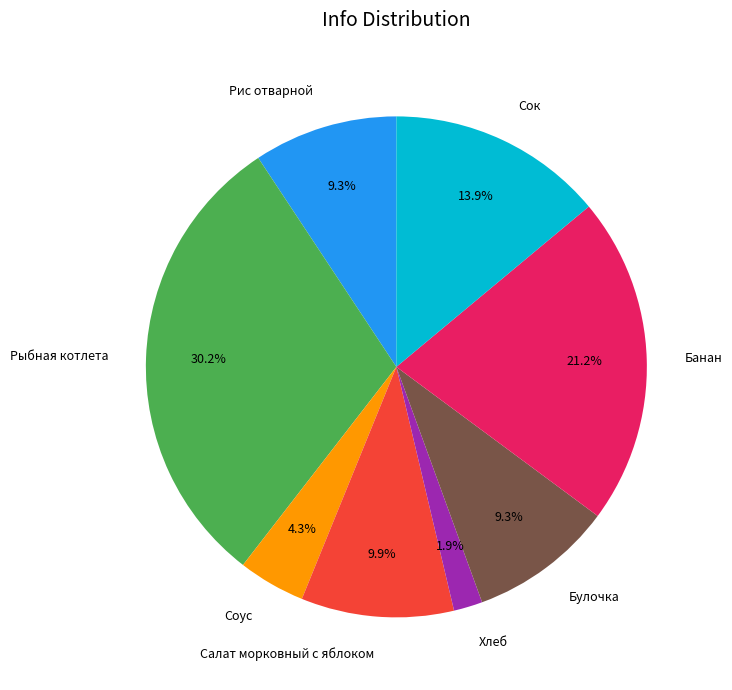

To the nearest percent, what percentage of the pie is Сок?

14%